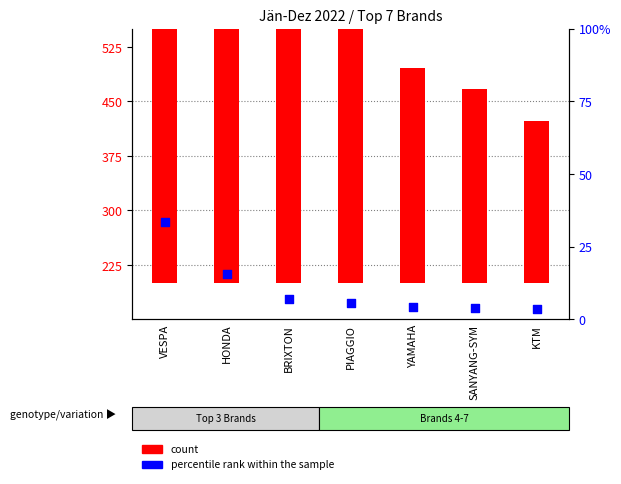

What is the total value across all series at HONDA?

1615.6